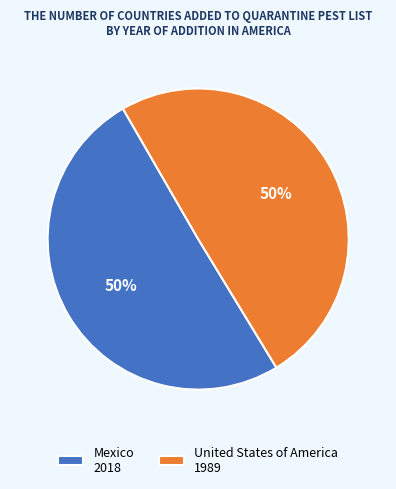

To the nearest percent, what percentage of the pie is United States of America?

50%